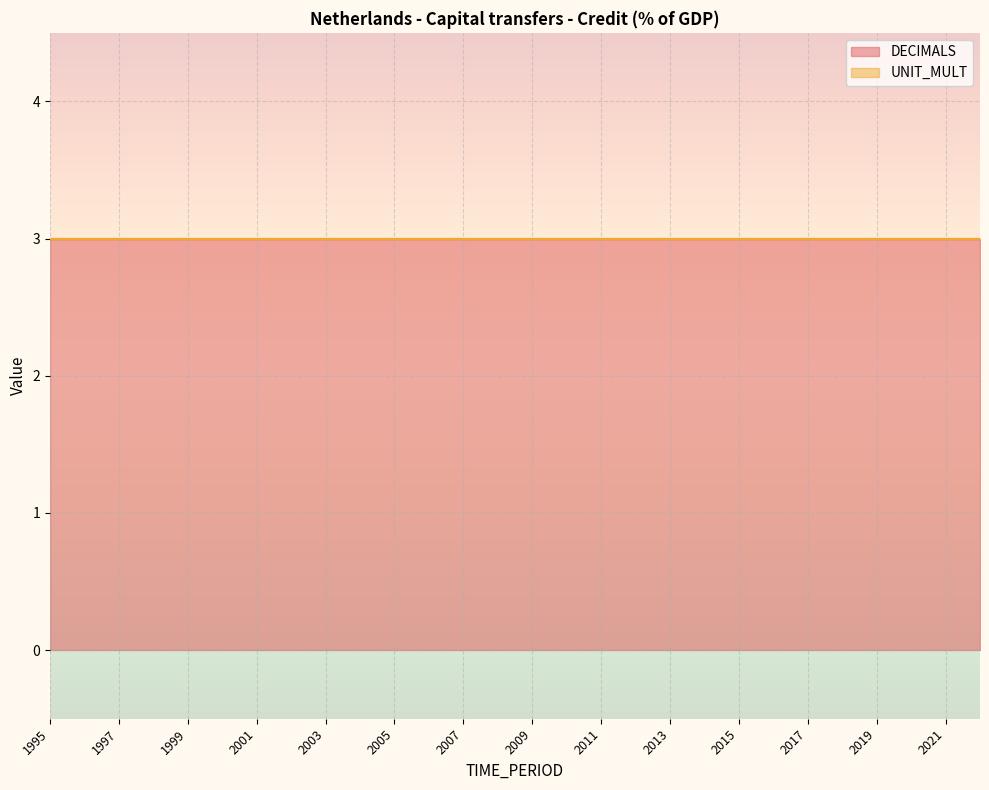

True or false: DECIMALS and UNIT_MULT cross at least once.

False